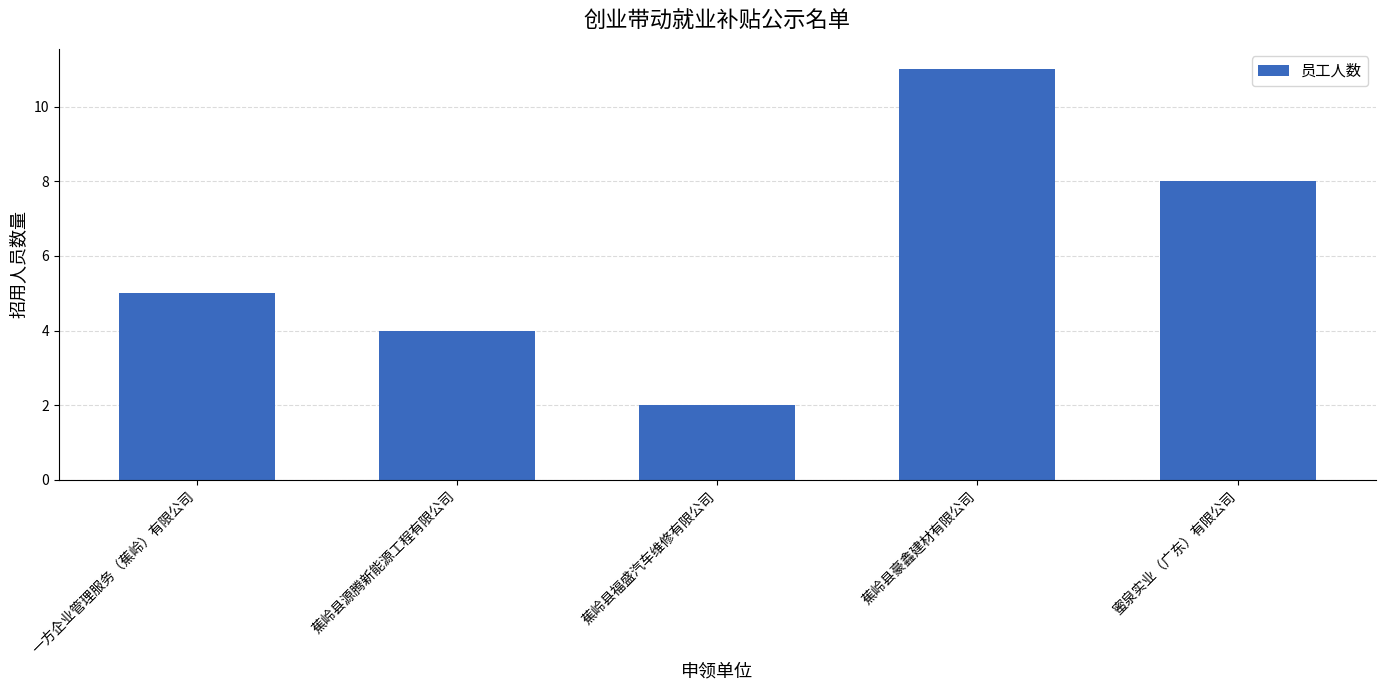

List the labels in order of value, smallest first.

蕉岭县福盛汽车维修有限公司, 蕉岭县源腾新能源工程有限公司, 一方企业管理服务（蕉岭）有限公司, 蜜泉实业（广东）有限公司, 蕉岭县豪鑫建材有限公司